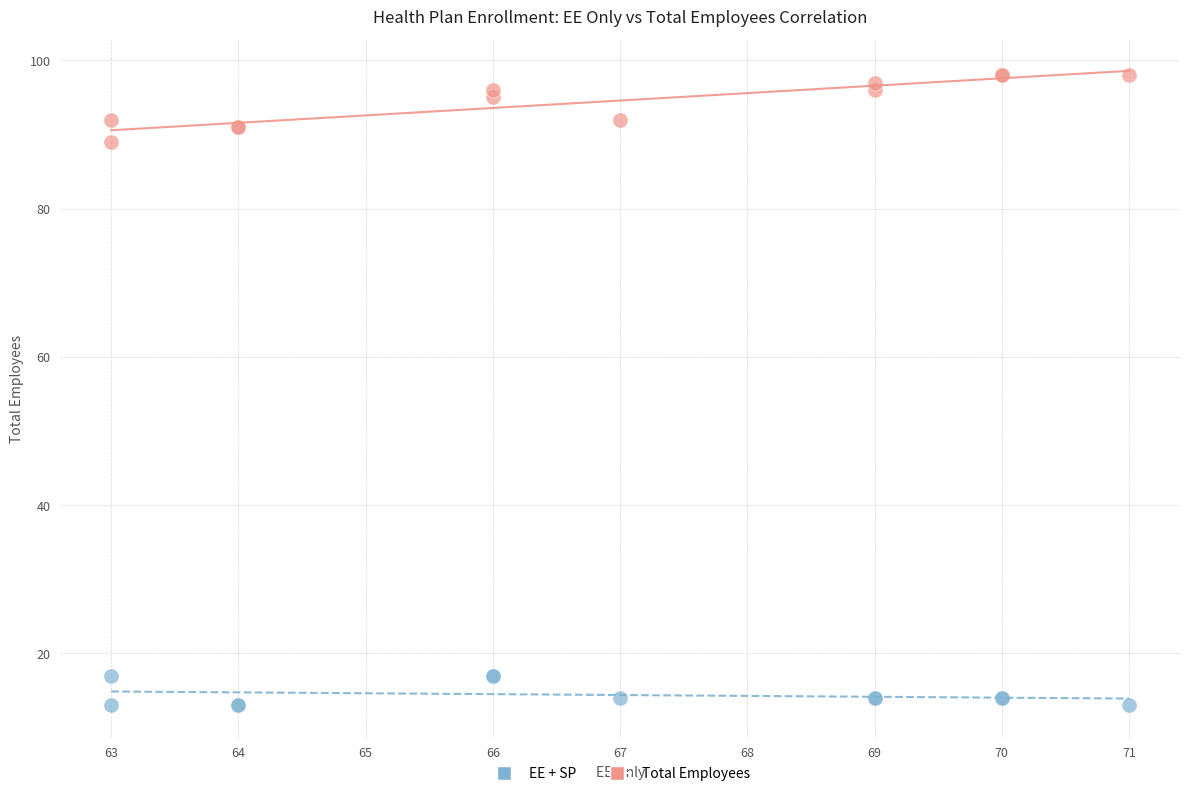

Which series contains the lowest Y value?

EE + SP